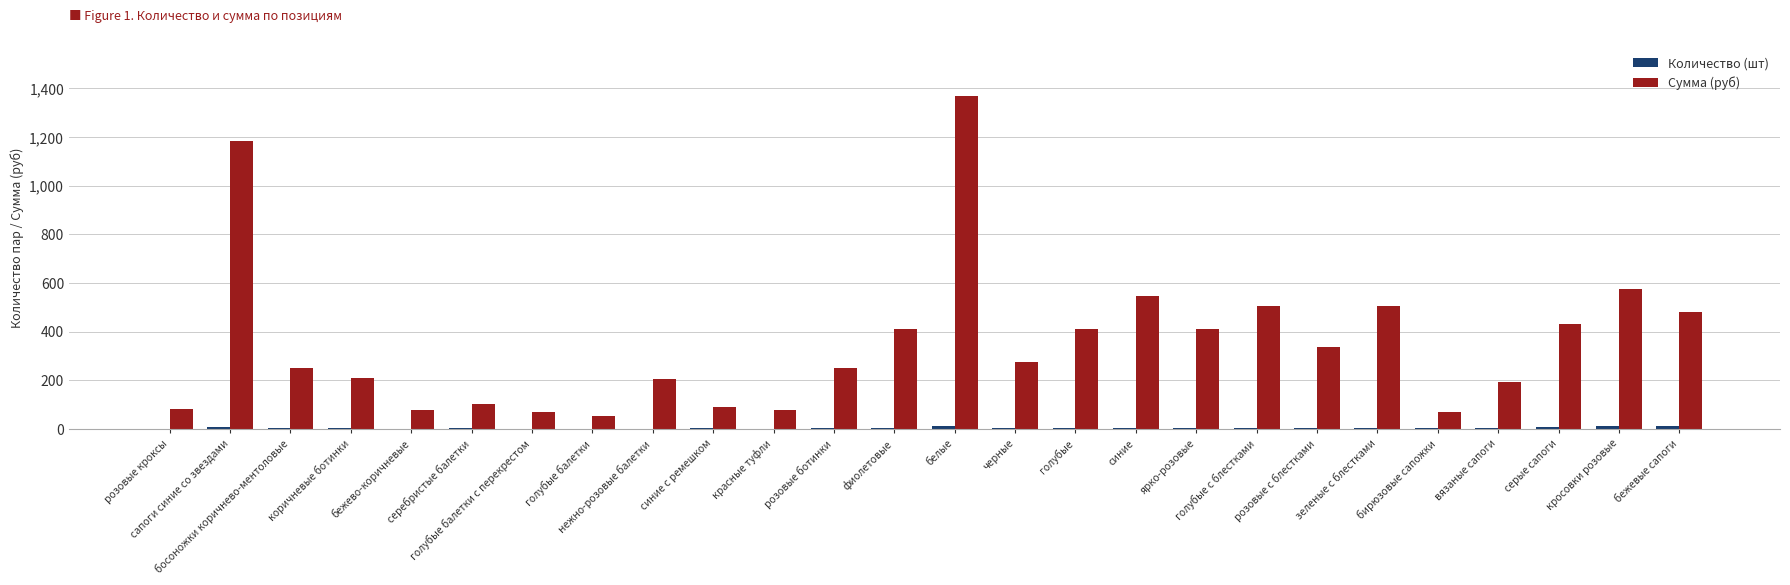

Where does the Сумма (руб) series first go above 274?

сапоги синие со звездами